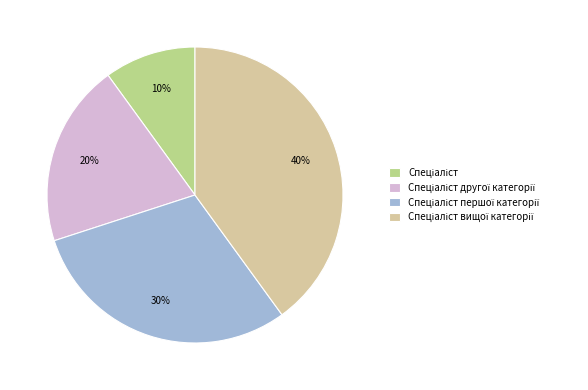

To the nearest percent, what is the difference between the largest and smallest slice percentages?

30%